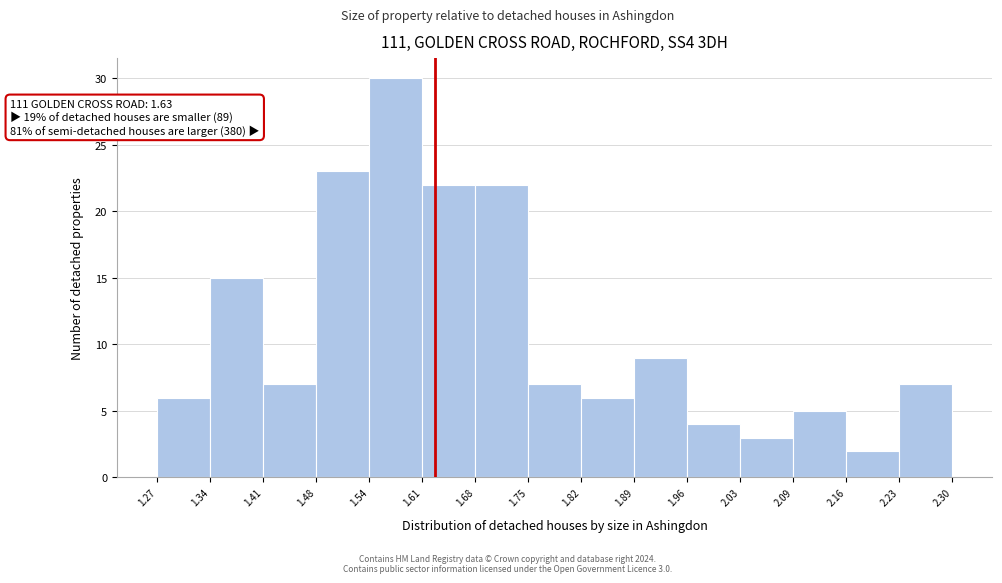

Over which range of the x-axis is the bar tallest?

1.54 to 1.61